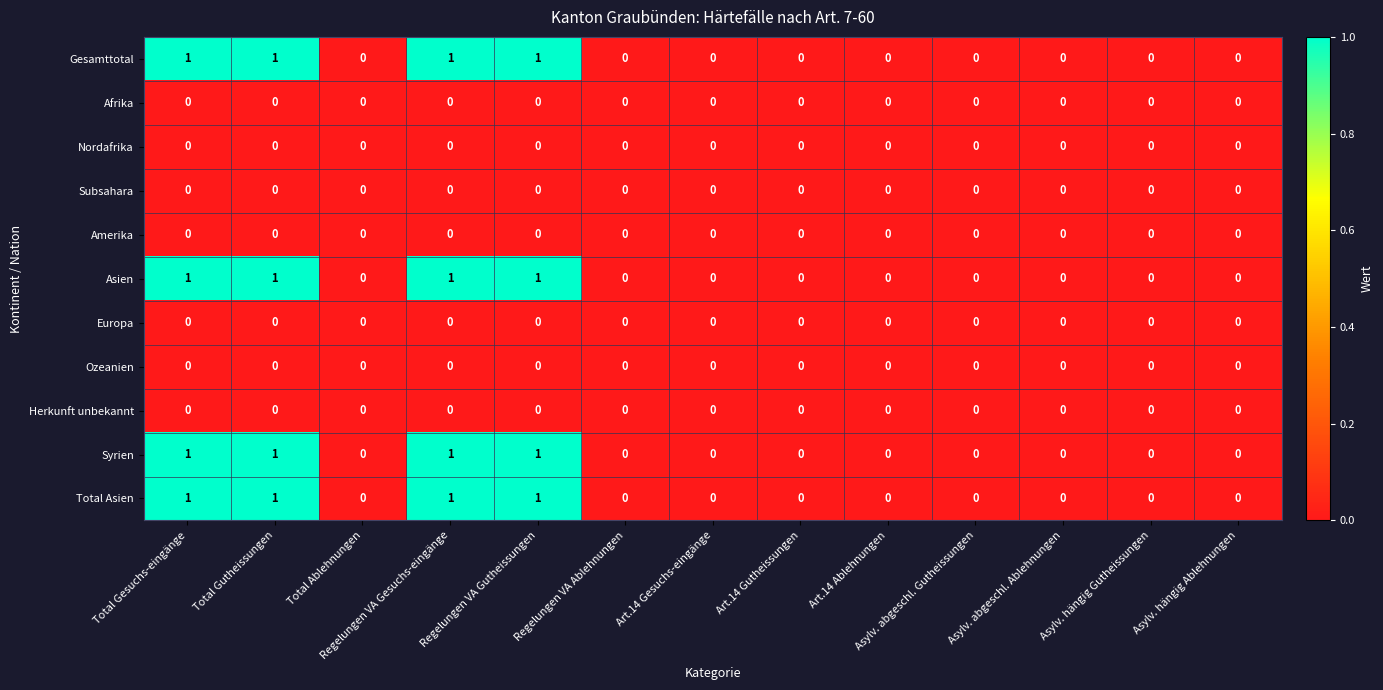

The Herkunft unbekannt series shows 0 at Asylv. abgeschl. Gutheissungen. True or false?

True